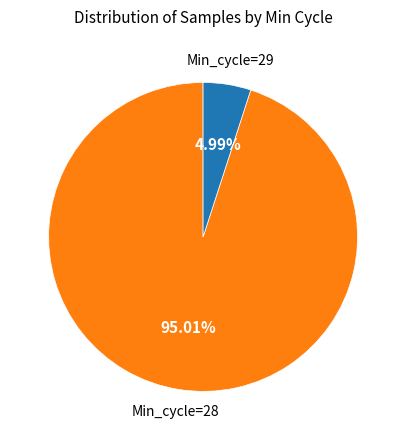

Does any single category account for the majority?

Yes